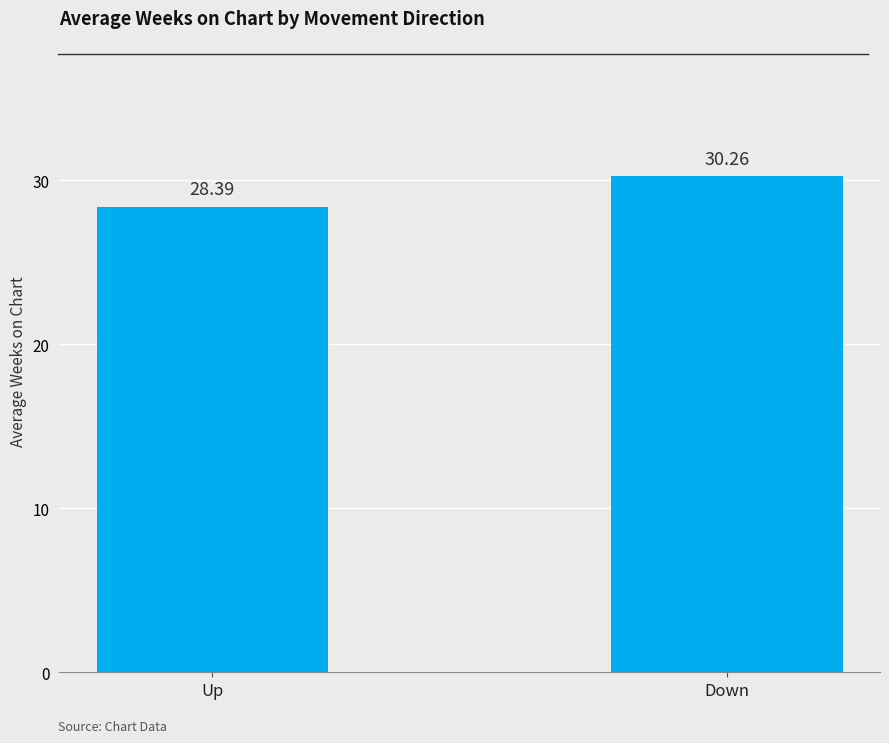

Count the number of values greater than 30.

1